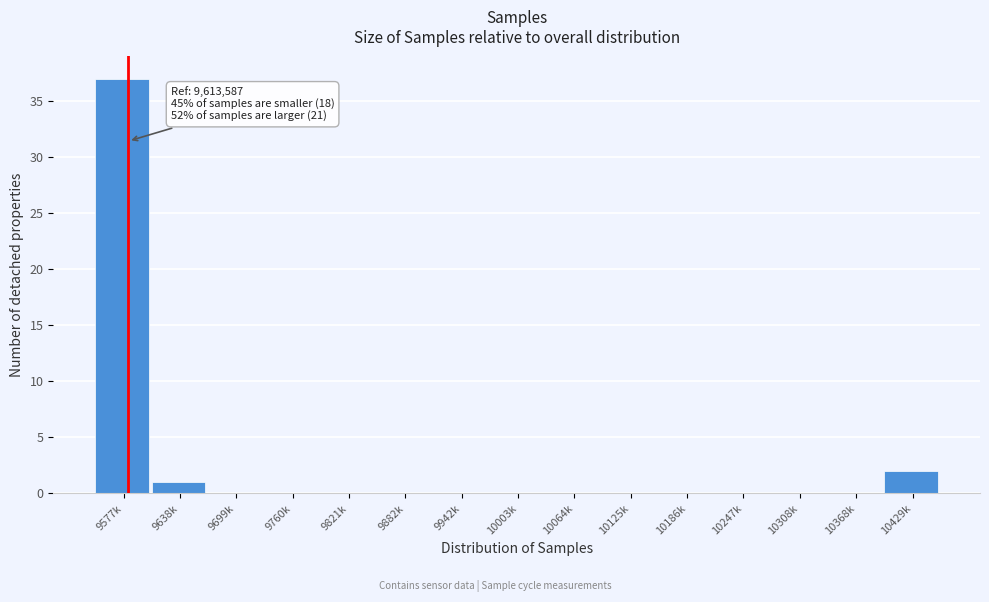

Reading right to left, what are all the values shown in this chart?

10429k=2	10368k=0	10308k=0	10247k=0	10186k=0	10125k=0	10064k=0	10003k=0	9942k=0	9882k=0	9821k=0	9760k=0	9699k=0	9638k=1	9577k=37